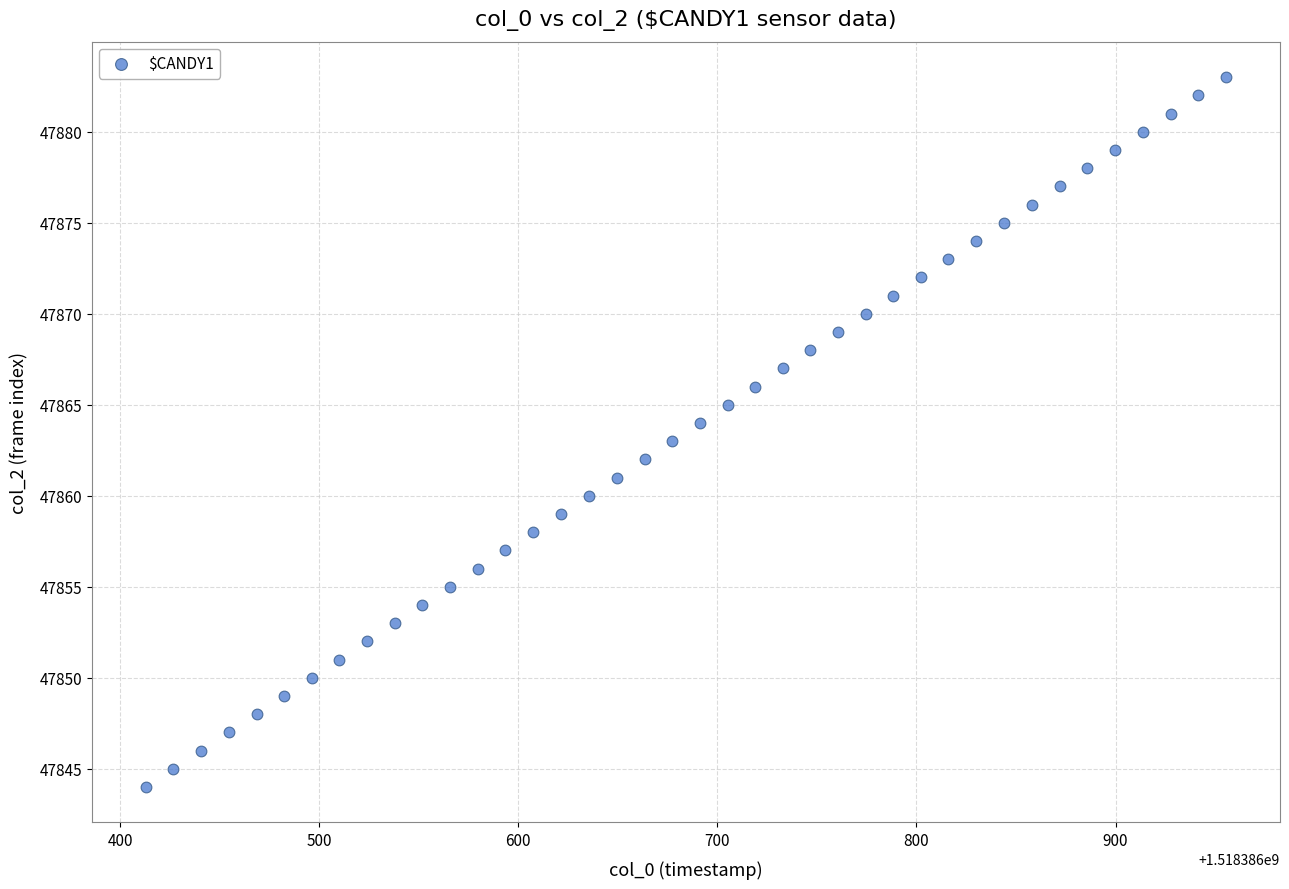

What is the range of Y values (max minus min)?

39